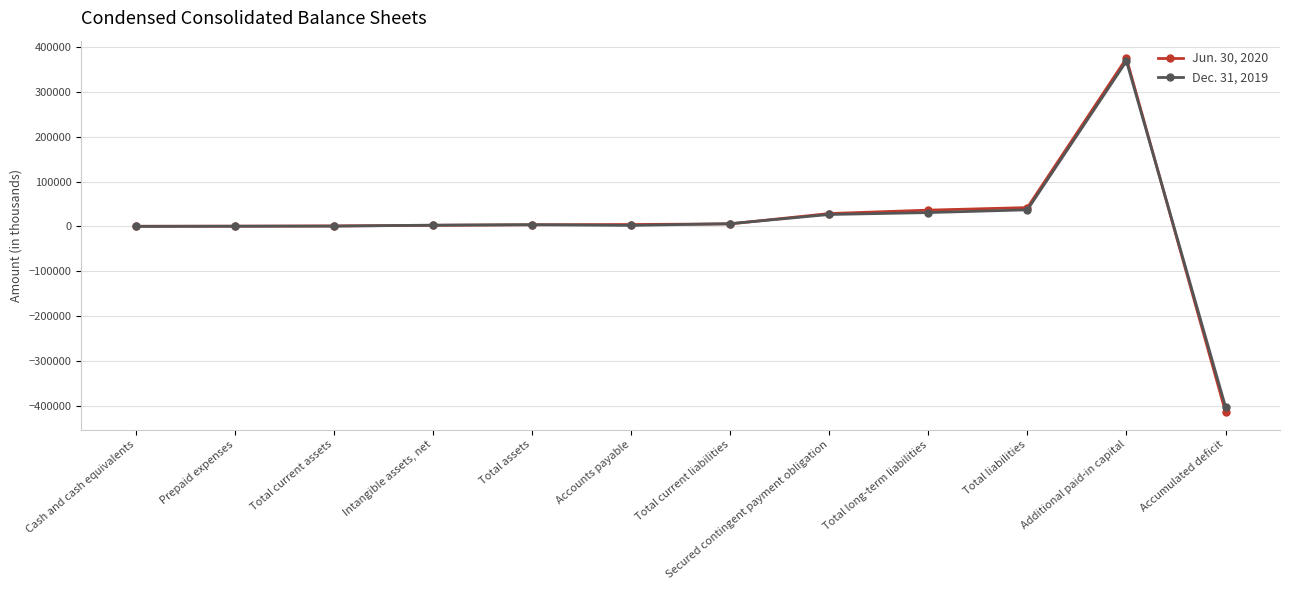

The Jun. 30, 2020 series shows 3672 at Total assets. True or false?

True